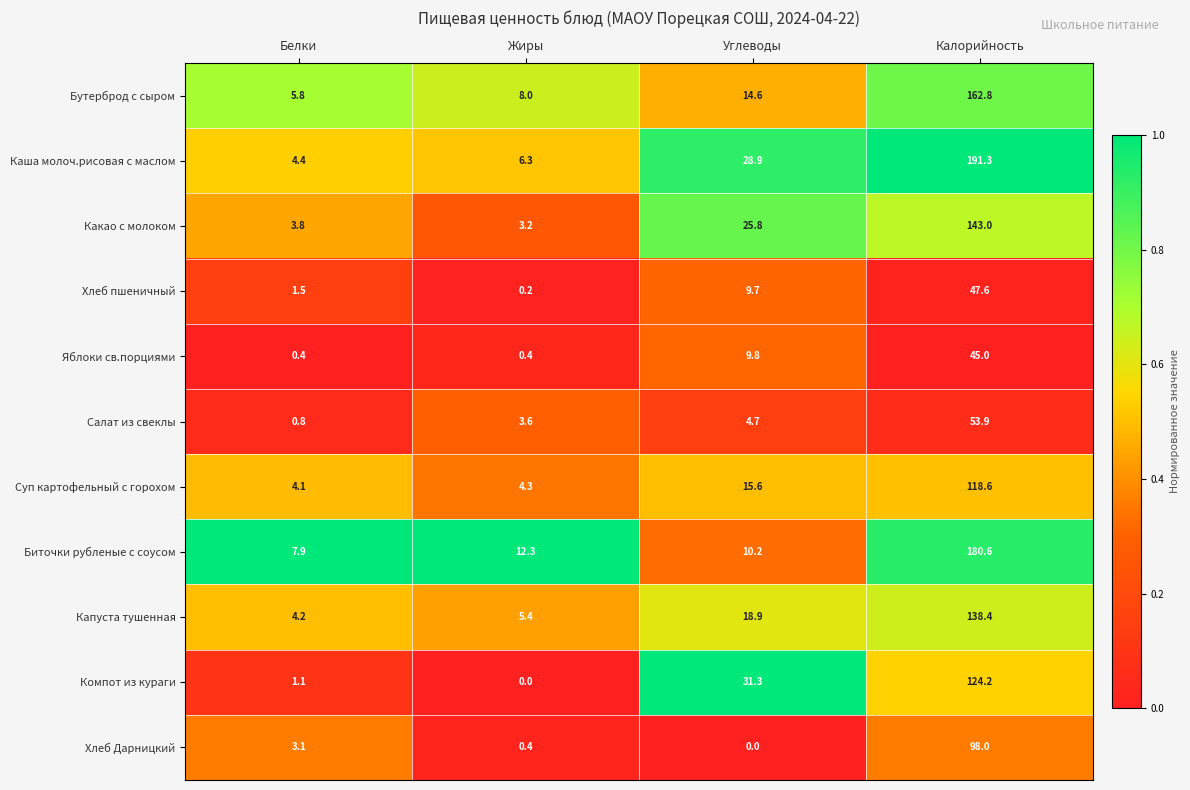

Which series has the widest spread of values?

Каша молоч.рисовая с маслом